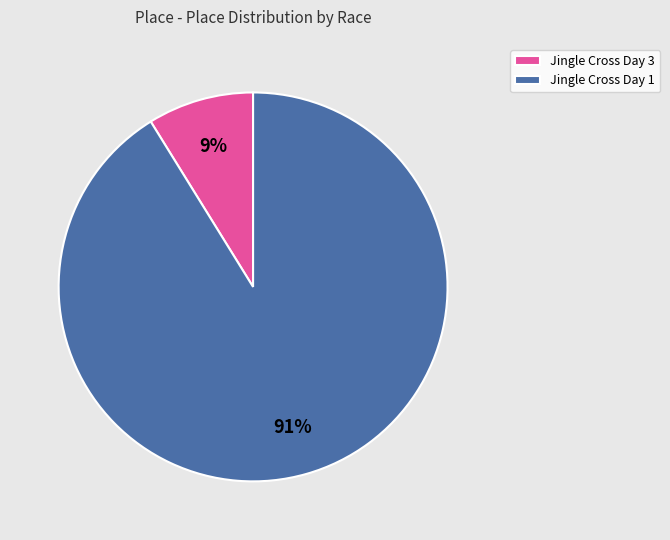

Rank the categories by value from highest to lowest.

Jingle Cross Day 1, Jingle Cross Day 3